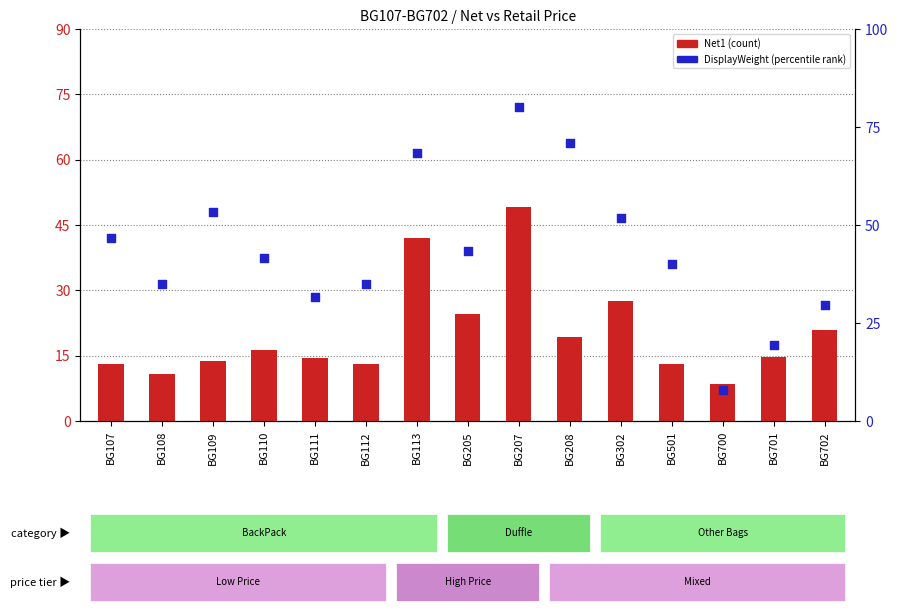

Which series has the widest spread of Y values?

Net1 (count)